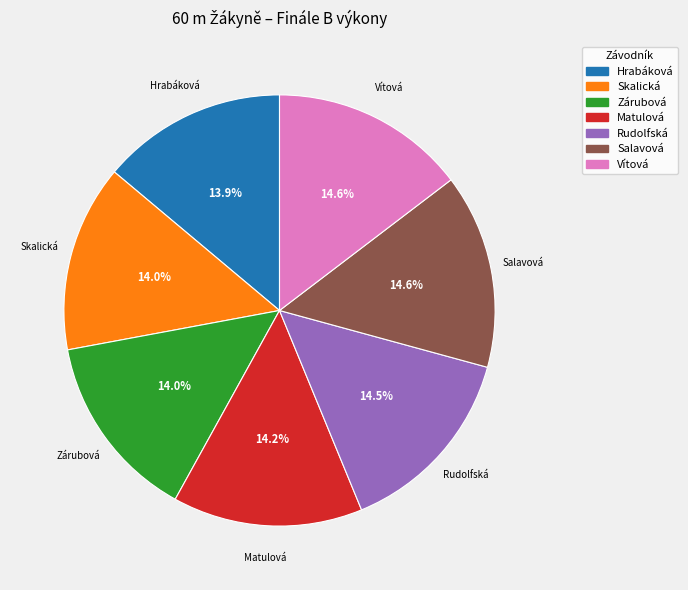

Is there a majority slice in this chart?

No